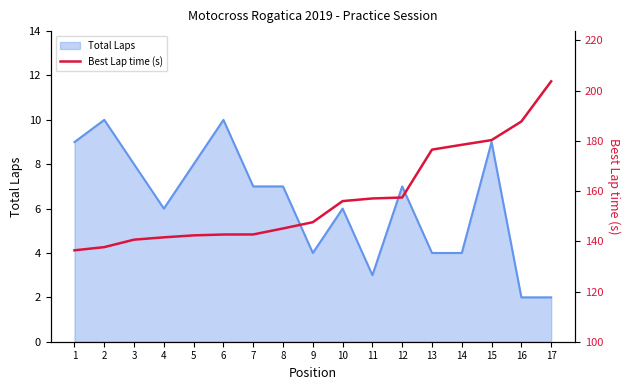

Where does the data first go above 147?

9